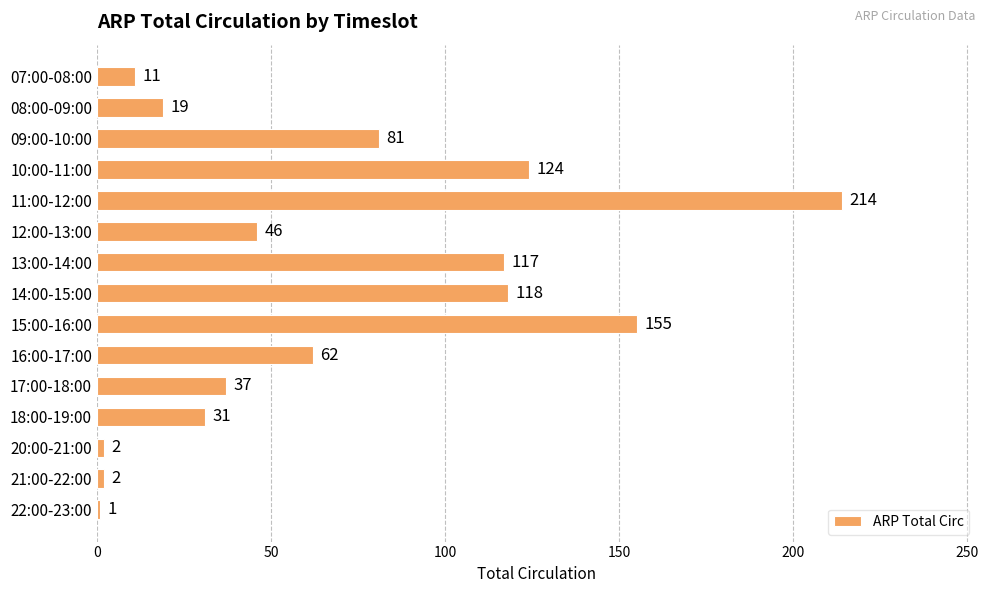

At which label is the value closest to 107?

13:00-14:00